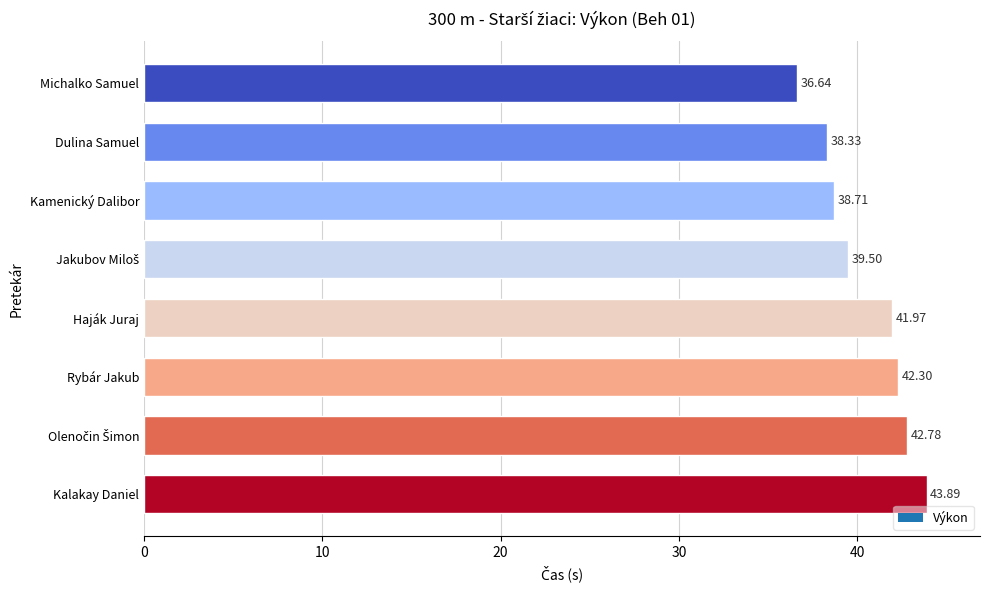

What is the sum of the values at Haják Juraj and Rybár Jakub?

84.3